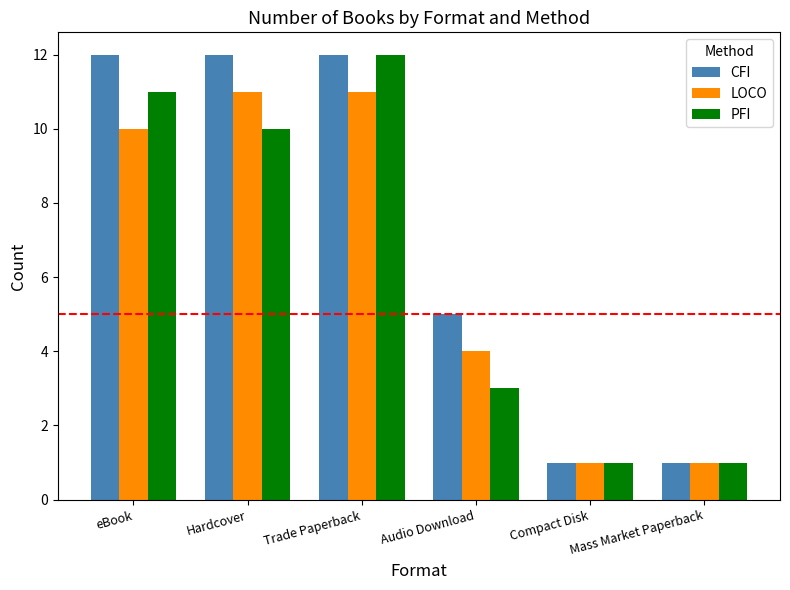

What is the total value across all series at Hardcover?

33